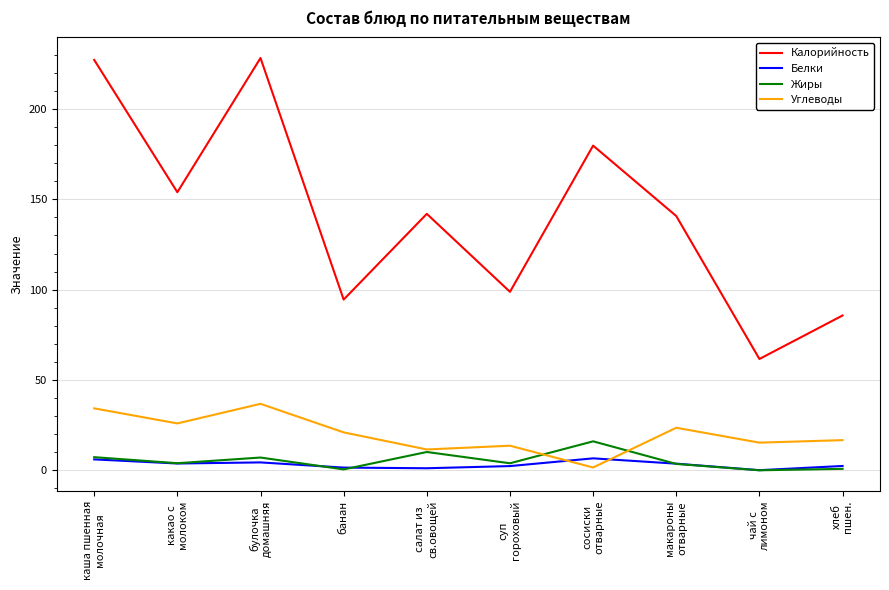

True or false: Углеводы and Калорийность cross at least once.

False